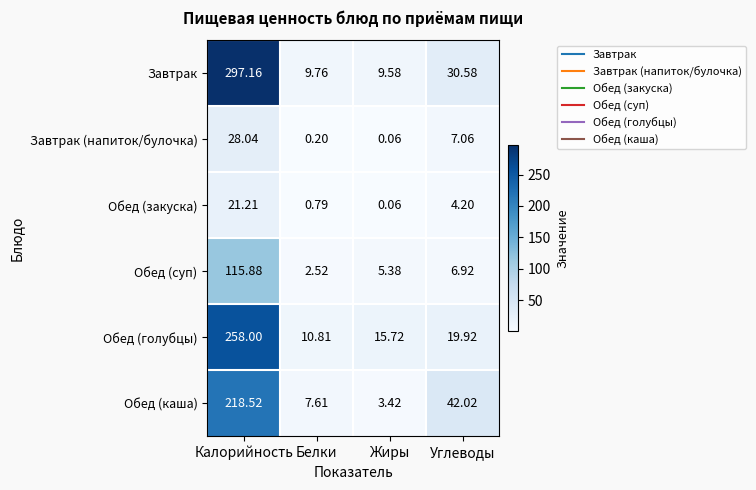

Which series changed the most between Жиры and Углеводы?

Обед (каша)